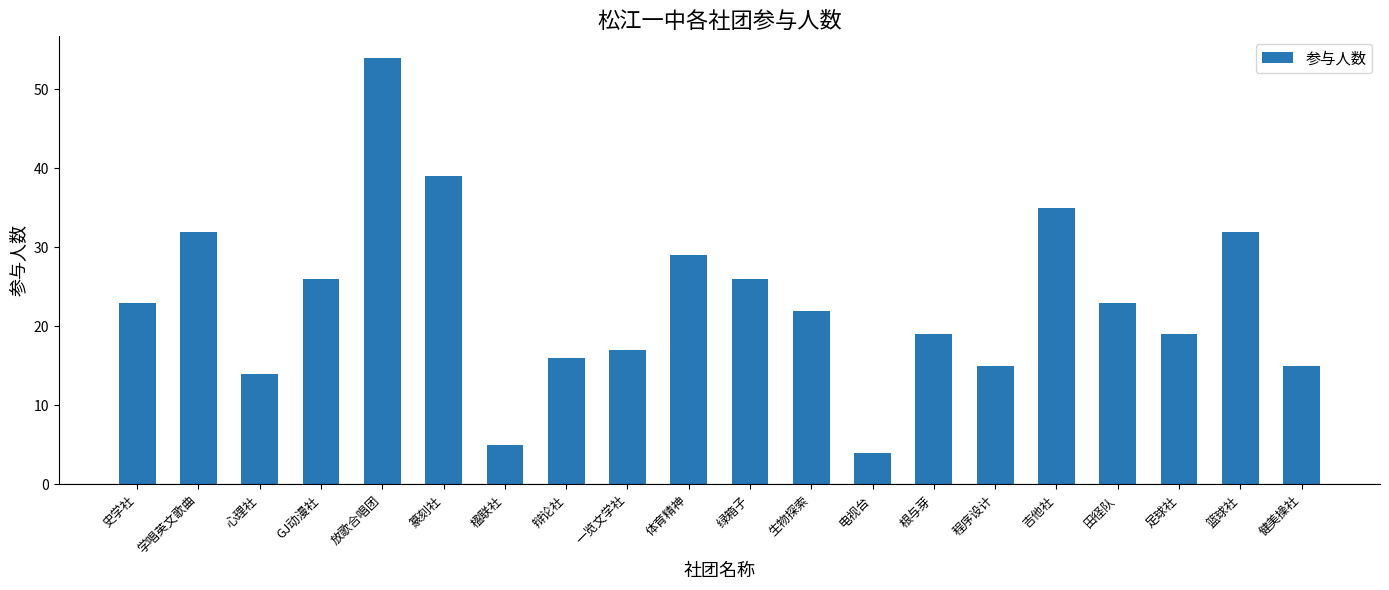

The chart shows a value of 35 at 吉他社. True or false?

True